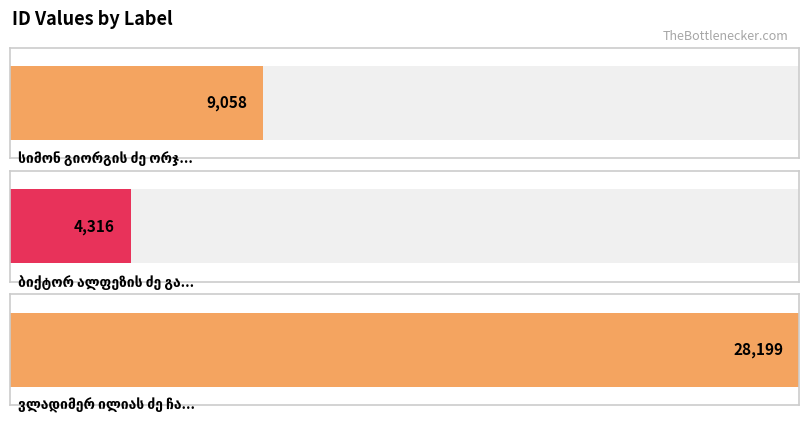

Count the number of categories in the chart.

3